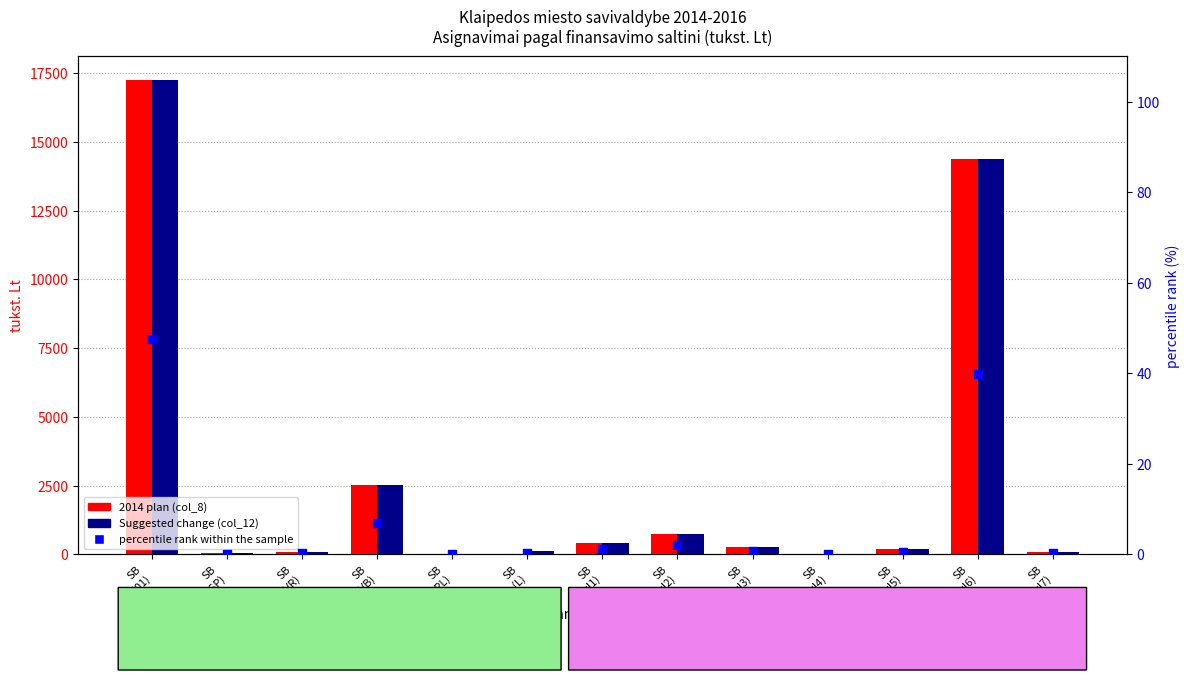

Which series reaches the maximum Y coordinate?

2014 plan (col_8)